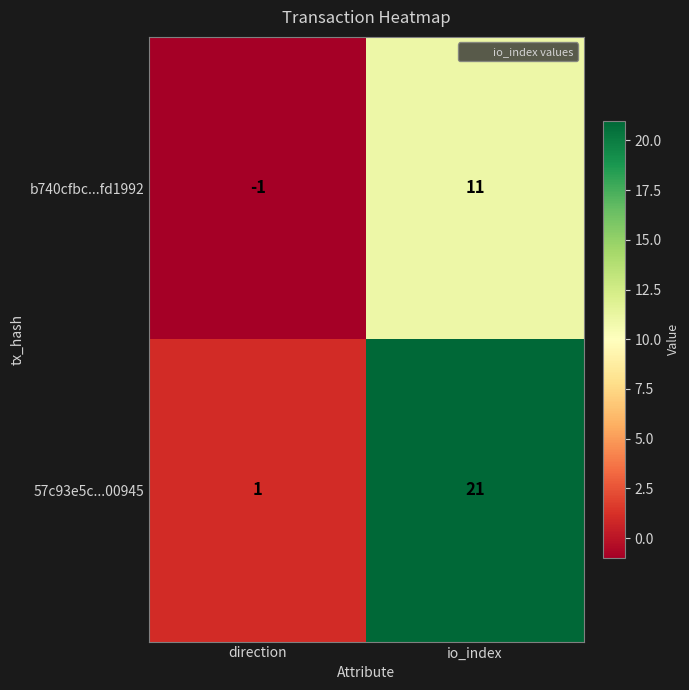

What is the maximum value shown in the chart?

21